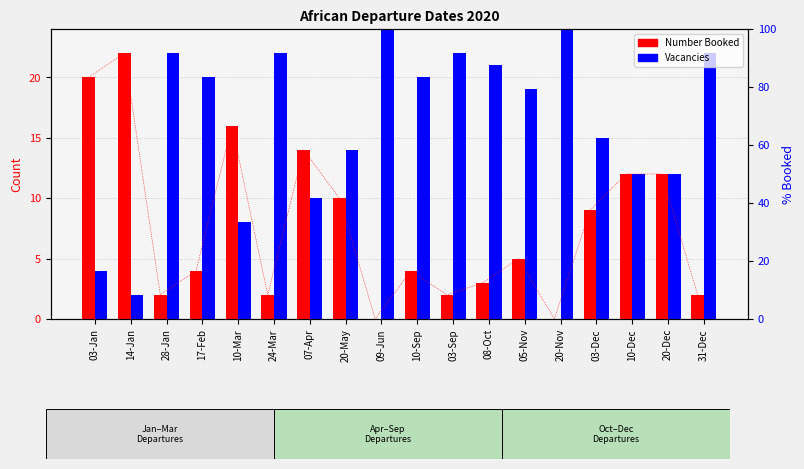

How many data points does each series have?

18